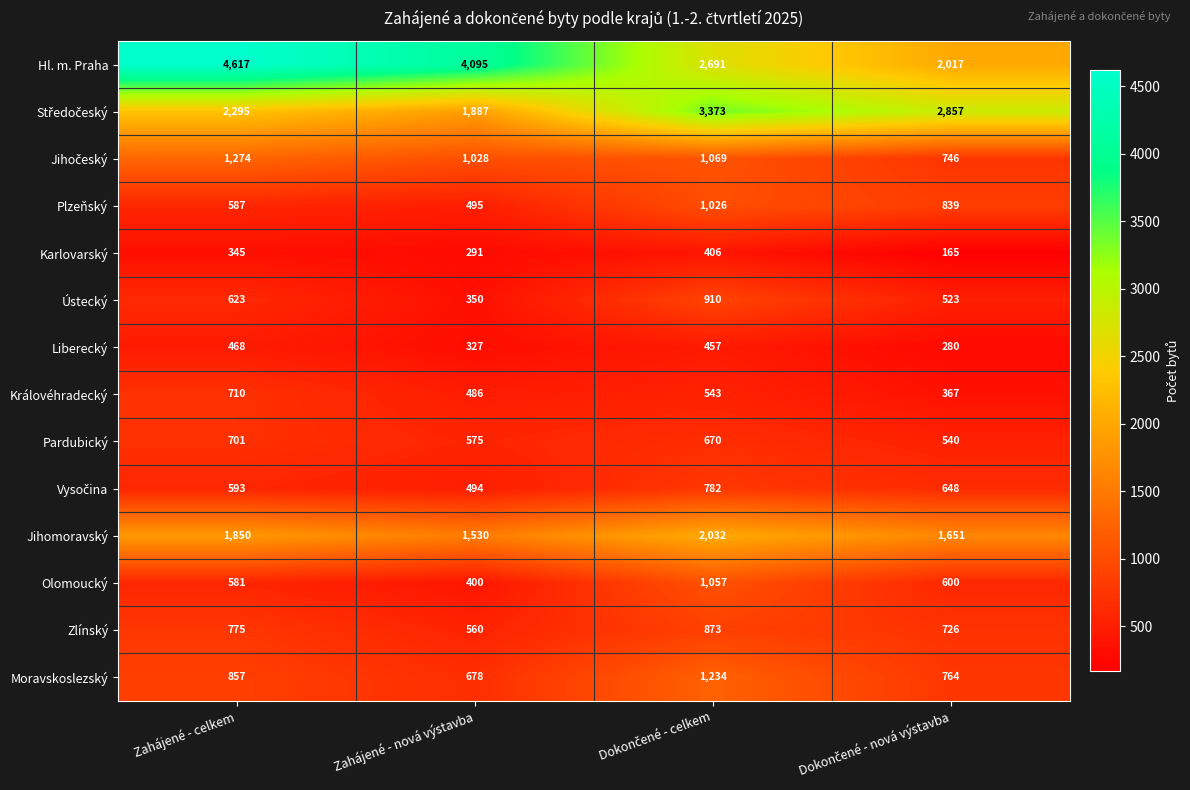

Count the Královéhradecký values in the range 486 to 710.

3